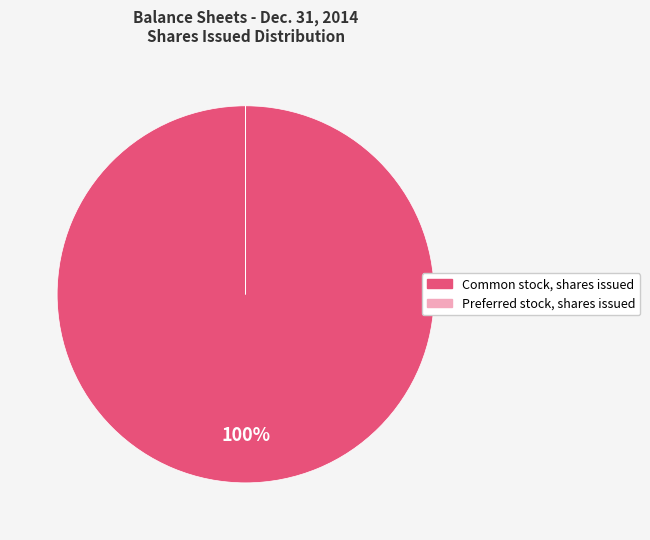

To the nearest percent, what is the difference between the largest and smallest slice percentages?

100%